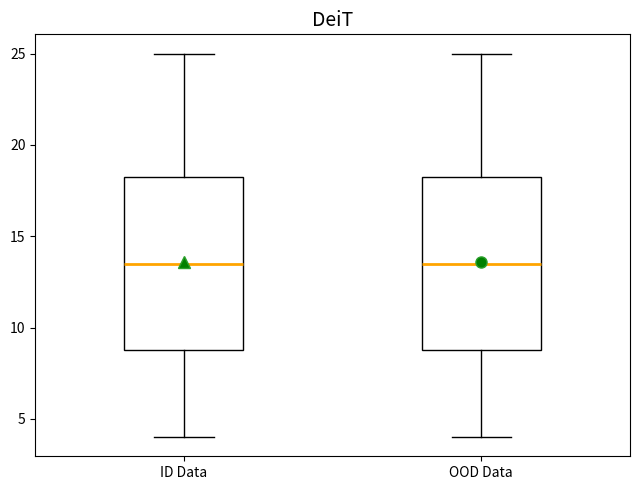

Reading left to right, read every box against the y-axis: the position of its median line, the range the box covers, and the ends of its whiskers. The values are not printed on the chart, so give them approximately, as read against the axis.

ID Data: median 13.5, box 9.0 to 18.5, whiskers 4.0 to 25.0
OOD Data: median 13.5, box 9.0 to 18.5, whiskers 4.0 to 25.0